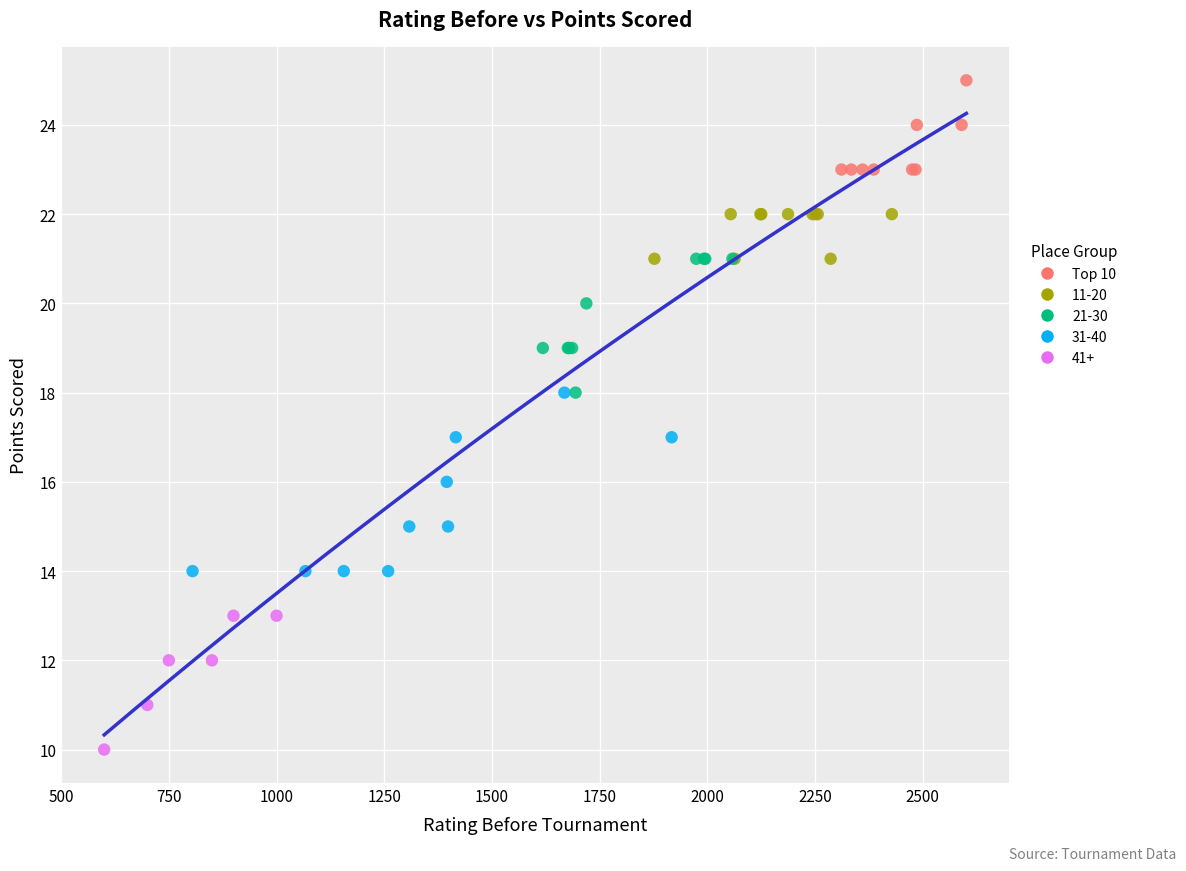

Which series has the widest spread of Y values?

31-40